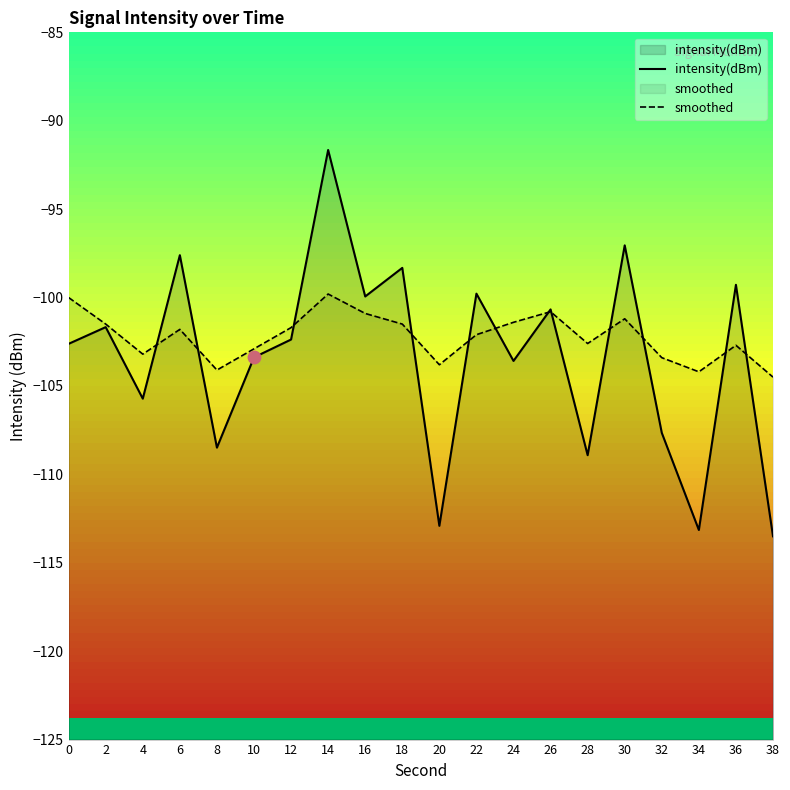

At how many categories does at least one series exceed -109?

20